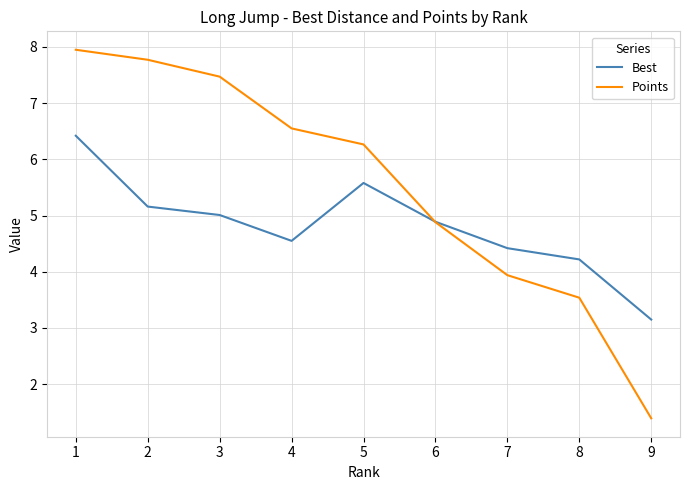

True or false: Points has a value of 7.8 at 2.

True